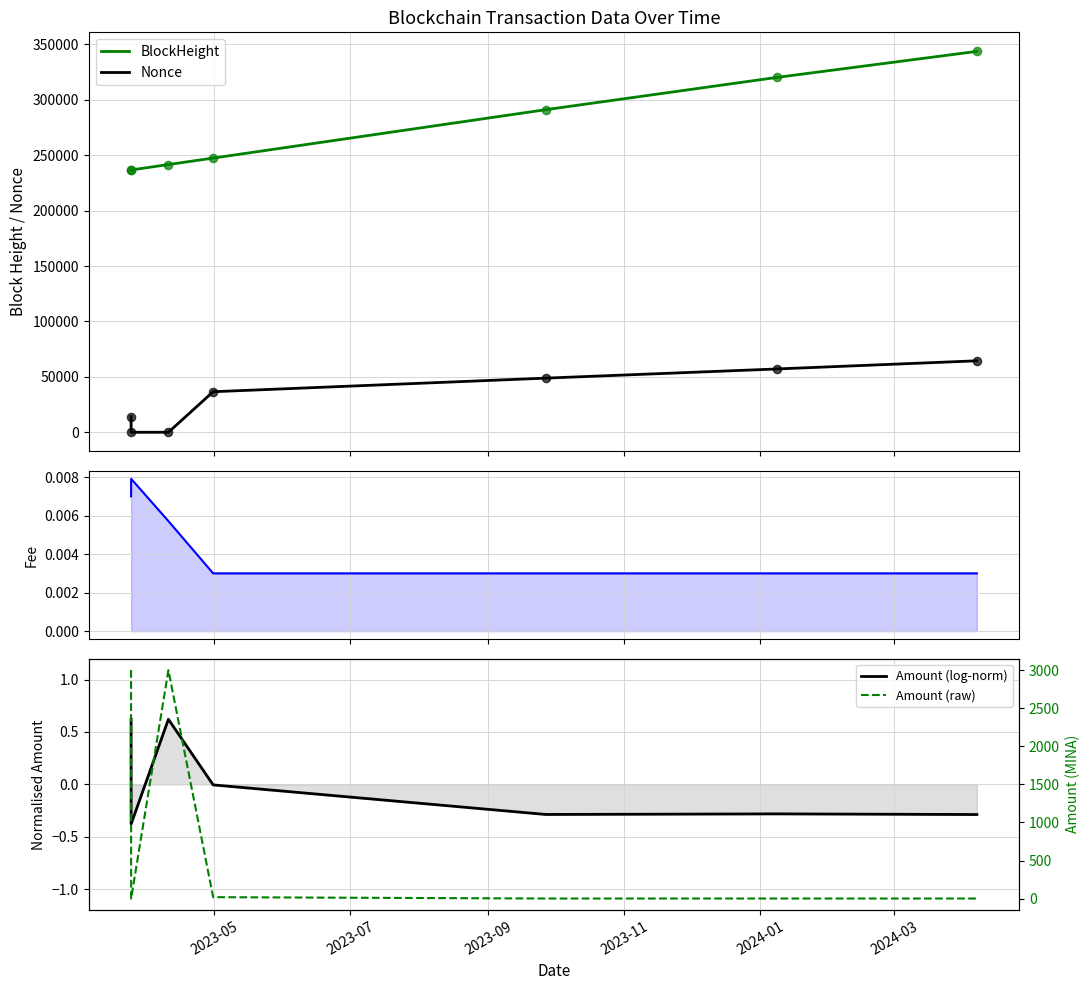

True or false: Nonce and BlockHeight intersect in this chart.

False